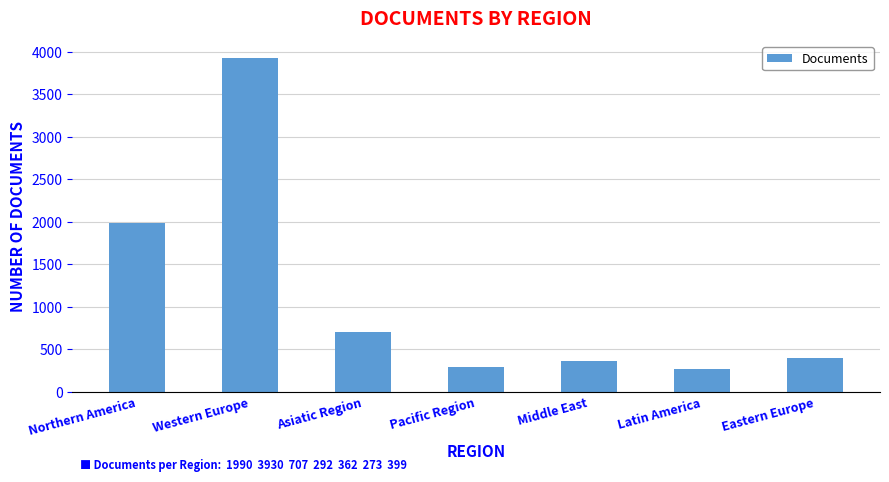

What is the label of the 3rd bar from the right?

Middle East